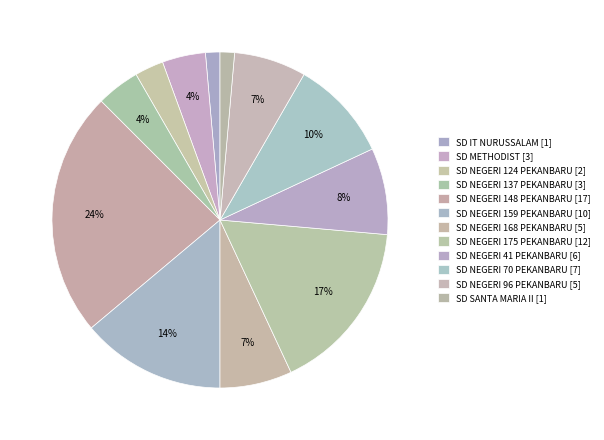

Rank the categories by value from lowest to highest.

SD IT NURUSSALAM, SD SANTA MARIA II, SD NEGERI 124 PEKANBARU, SD METHODIST, SD NEGERI 137 PEKANBARU, SD NEGERI 168 PEKANBARU, SD NEGERI 96 PEKANBARU, SD NEGERI 41 PEKANBARU, SD NEGERI 70 PEKANBARU, SD NEGERI 159 PEKANBARU, SD NEGERI 175 PEKANBARU, SD NEGERI 148 PEKANBARU